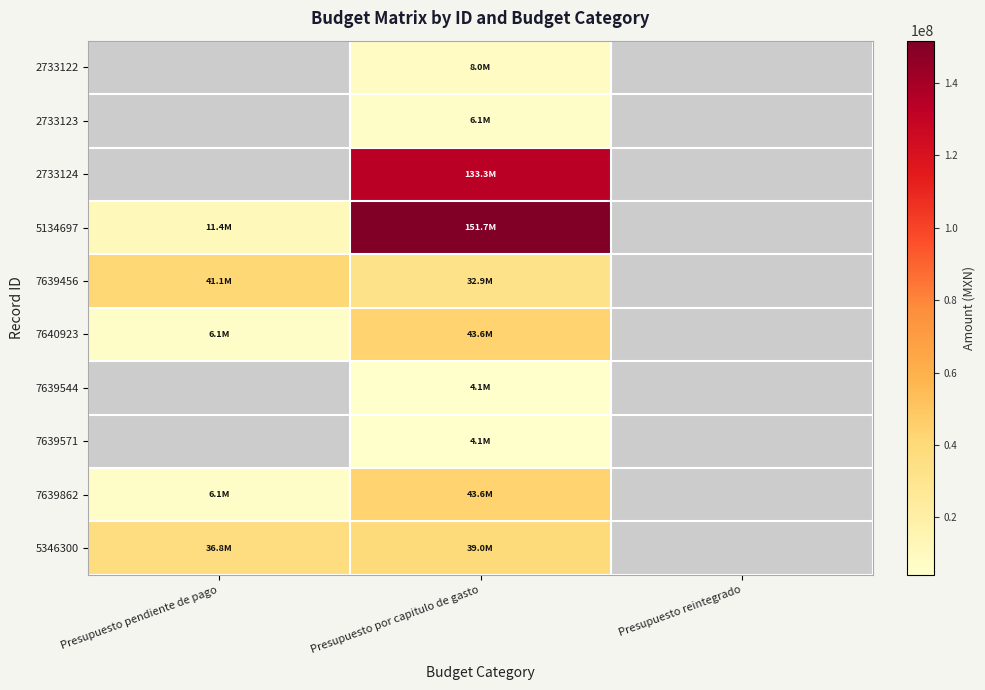

True or false: 7639456 has a value of 59045903.9 at Presupuesto pendiente de pago.

False